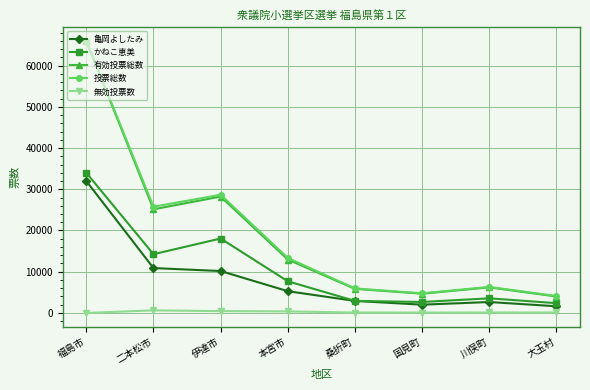

True or false: かねこ恵美 and 有効投票総数 cross at least once.

False